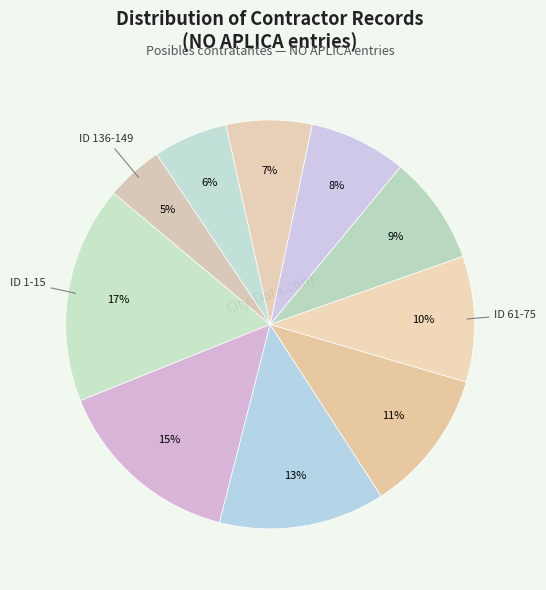

Count the number of slices in the pie.

10